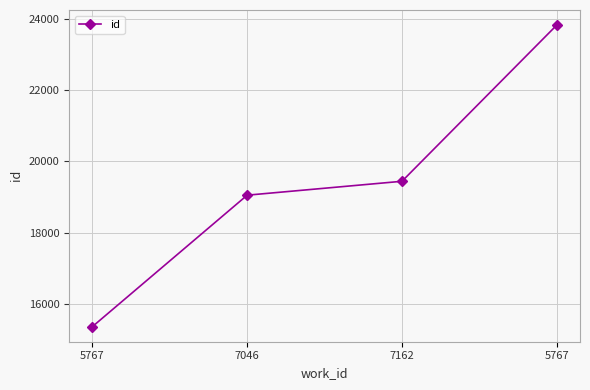

Reading left to right, list all the values displayed in this chart.

15362	19050	19440	23822